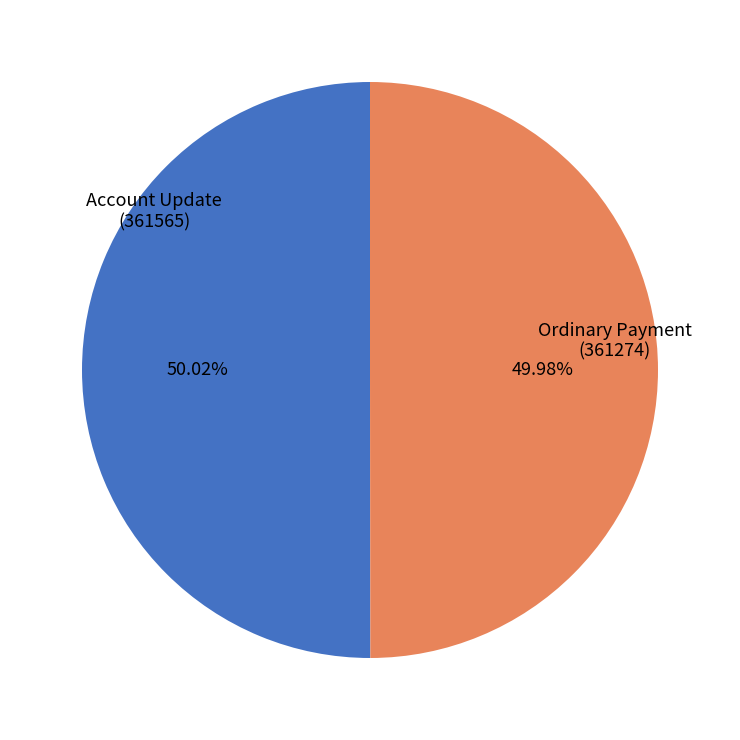

What is the ratio of the value at Account Update (361565) to the value at Ordinary Payment (361274)?

1.0